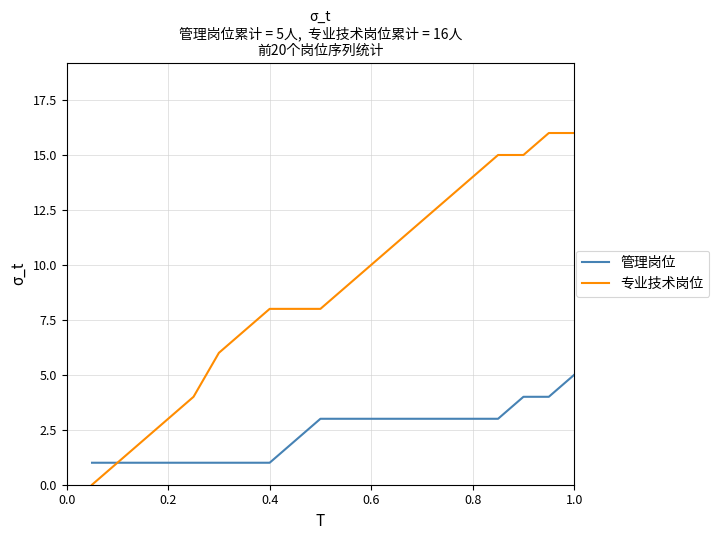

Which series has the largest total across all categories?

专业技术岗位